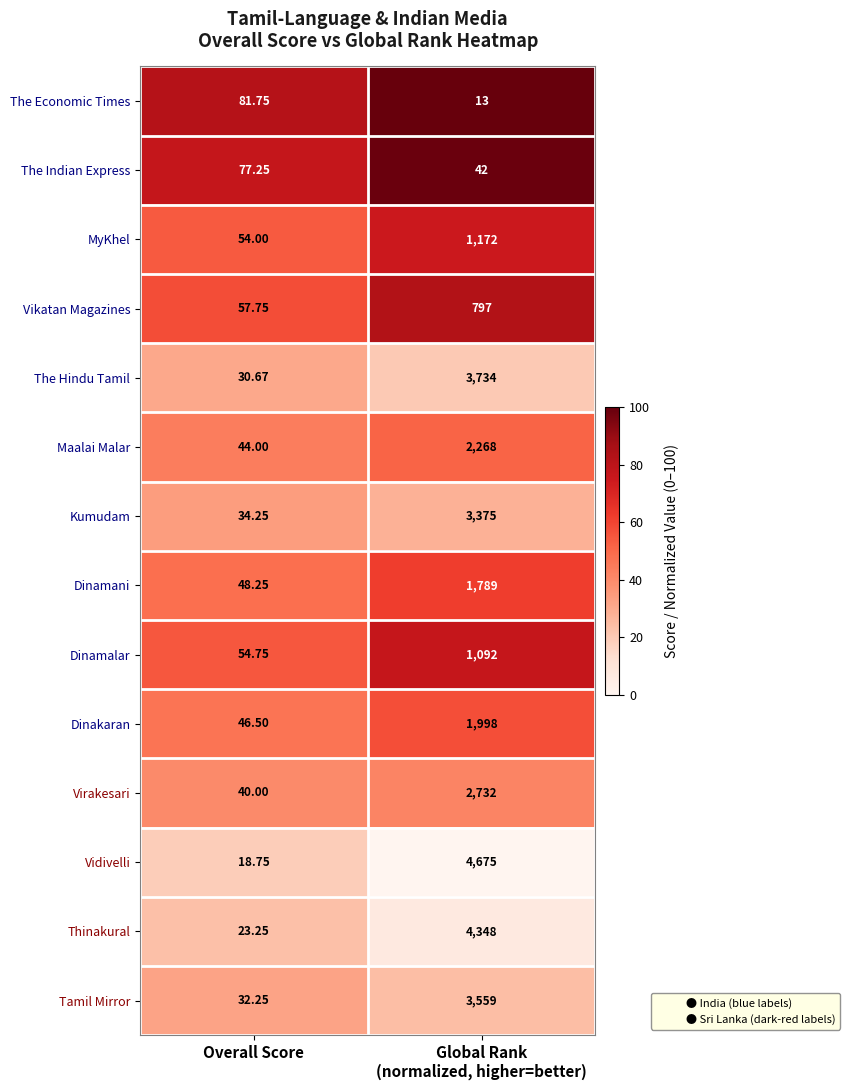

How many distinct data groups are displayed?

14